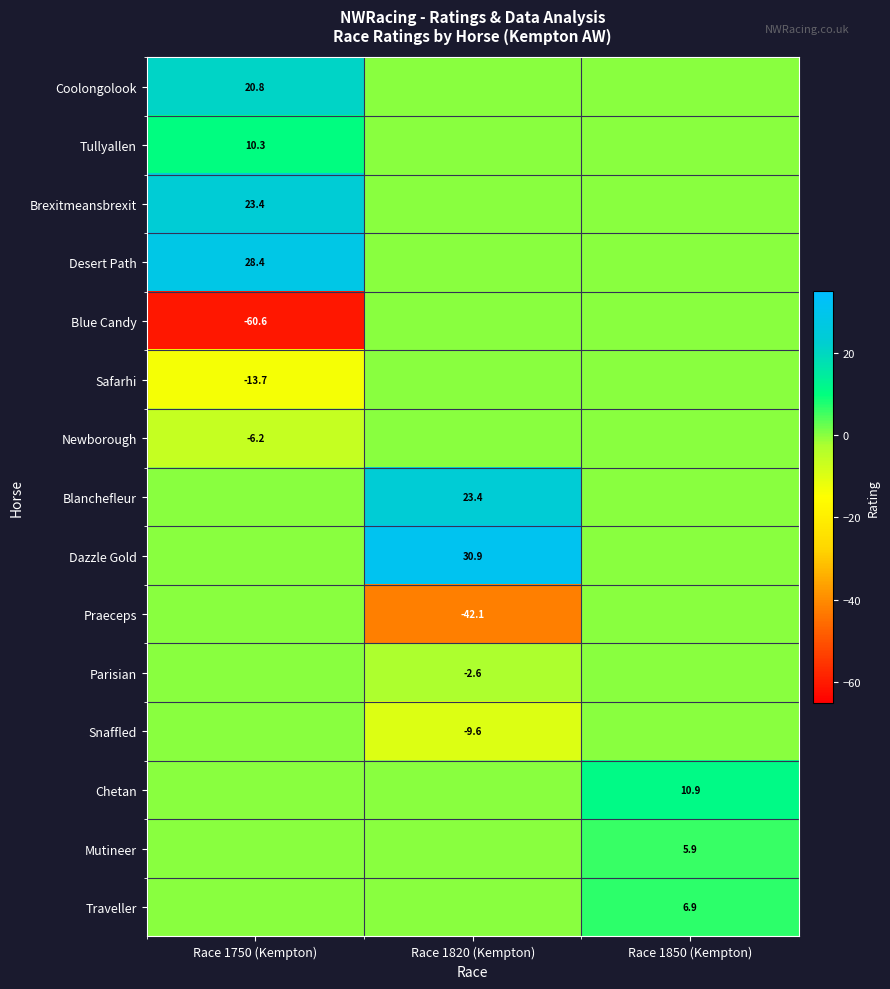

The value of Chetan at Race 1850 (Kempton) is 10.9. True or false?

True